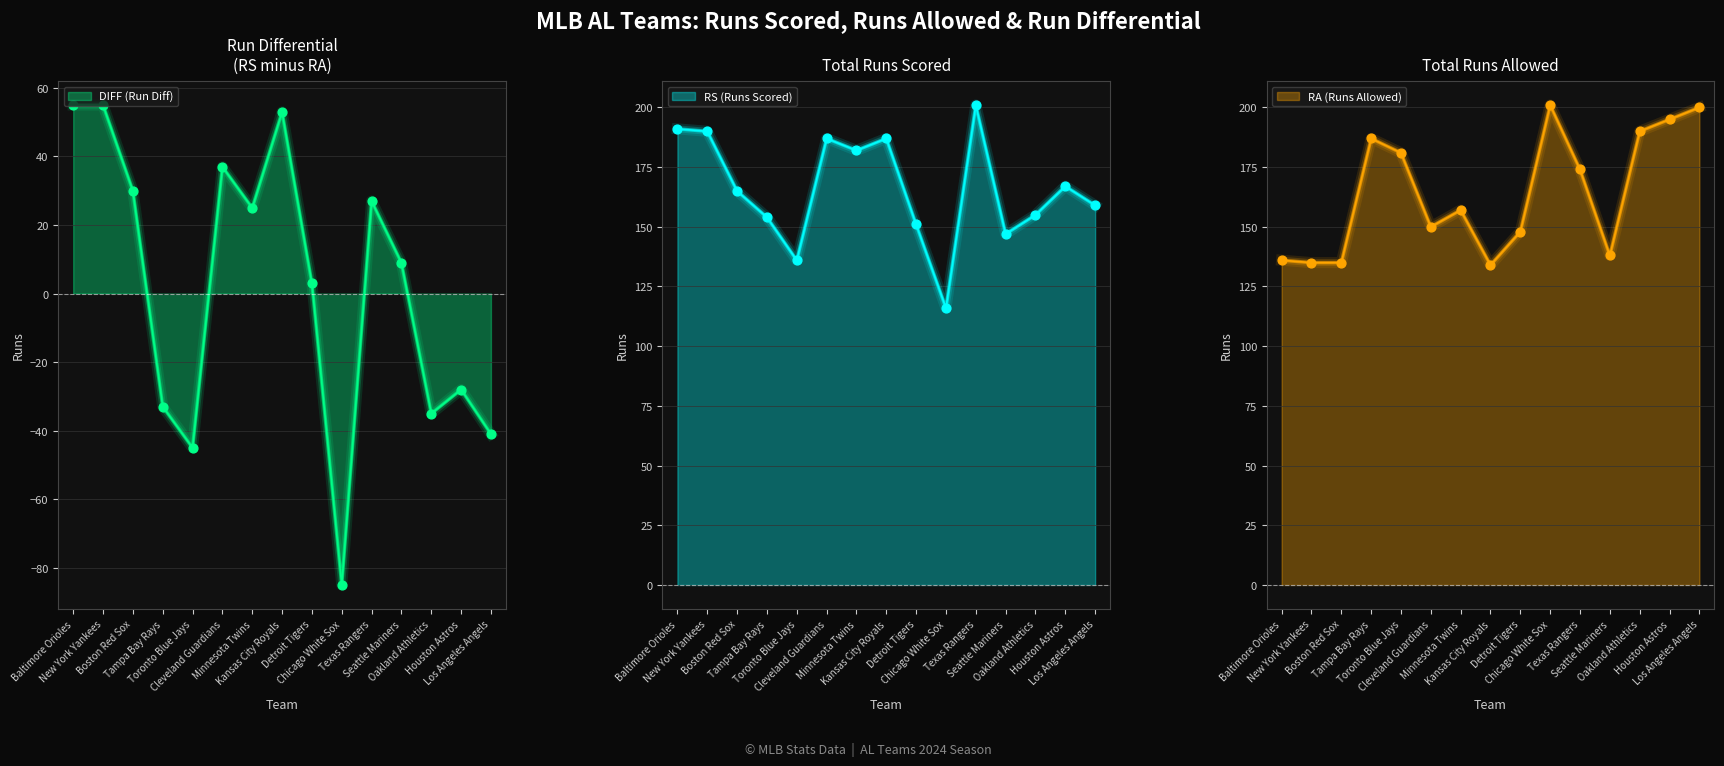

Is the value of DIFF (Run Diff) at Chicago White Sox greater than the value of RA (Runs Allowed) at Cleveland Guardians?

No